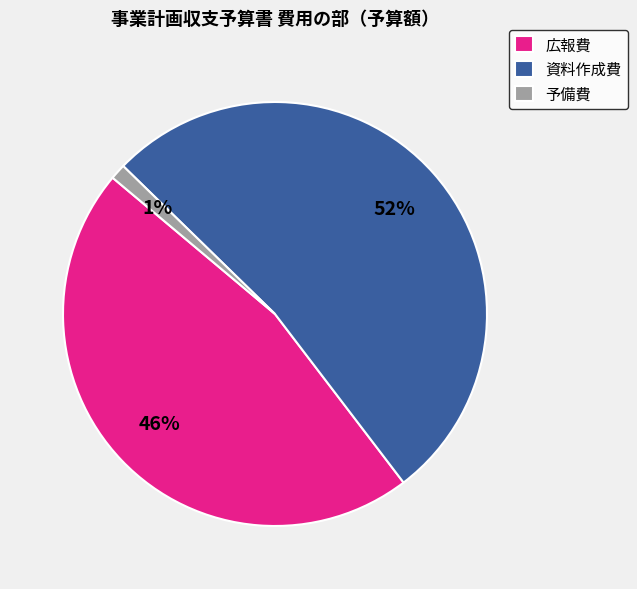

The 資料作成費 slice represents 52% of the pie. True or false?

True